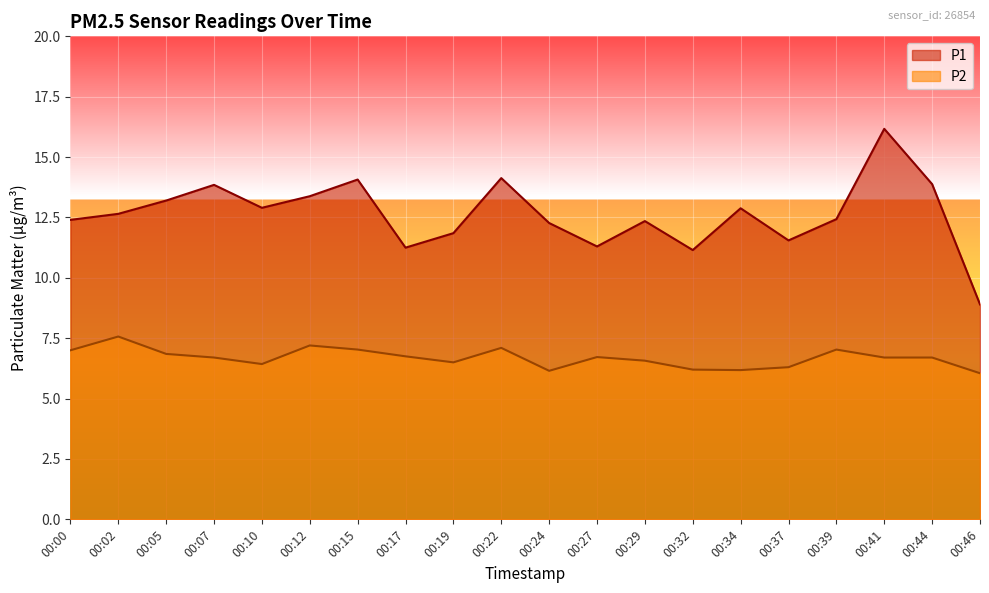

Reading right to left, extract all data points from this chart.

P1: 8.9	13.9	16.2	12.4	11.6	12.9	11.2	12.3	11.3	12.3	14.1	11.8	11.2	14.1	13.4	12.9	13.8	13.2	12.7	12.4
P2: 6.0	6.7	6.7	7.0	6.3	6.2	6.2	6.6	6.7	6.2	7.1	6.5	6.8	7.0	7.2	6.4	6.7	6.8	7.6	7.0